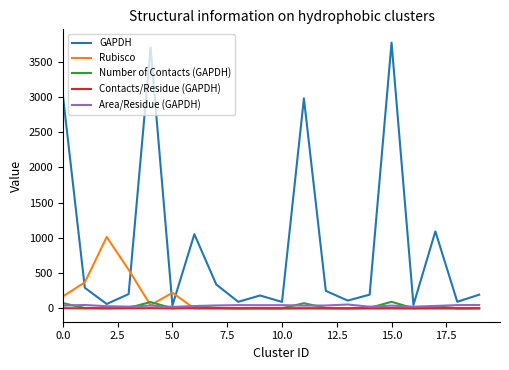

Which series has the widest spread of values?

GAPDH